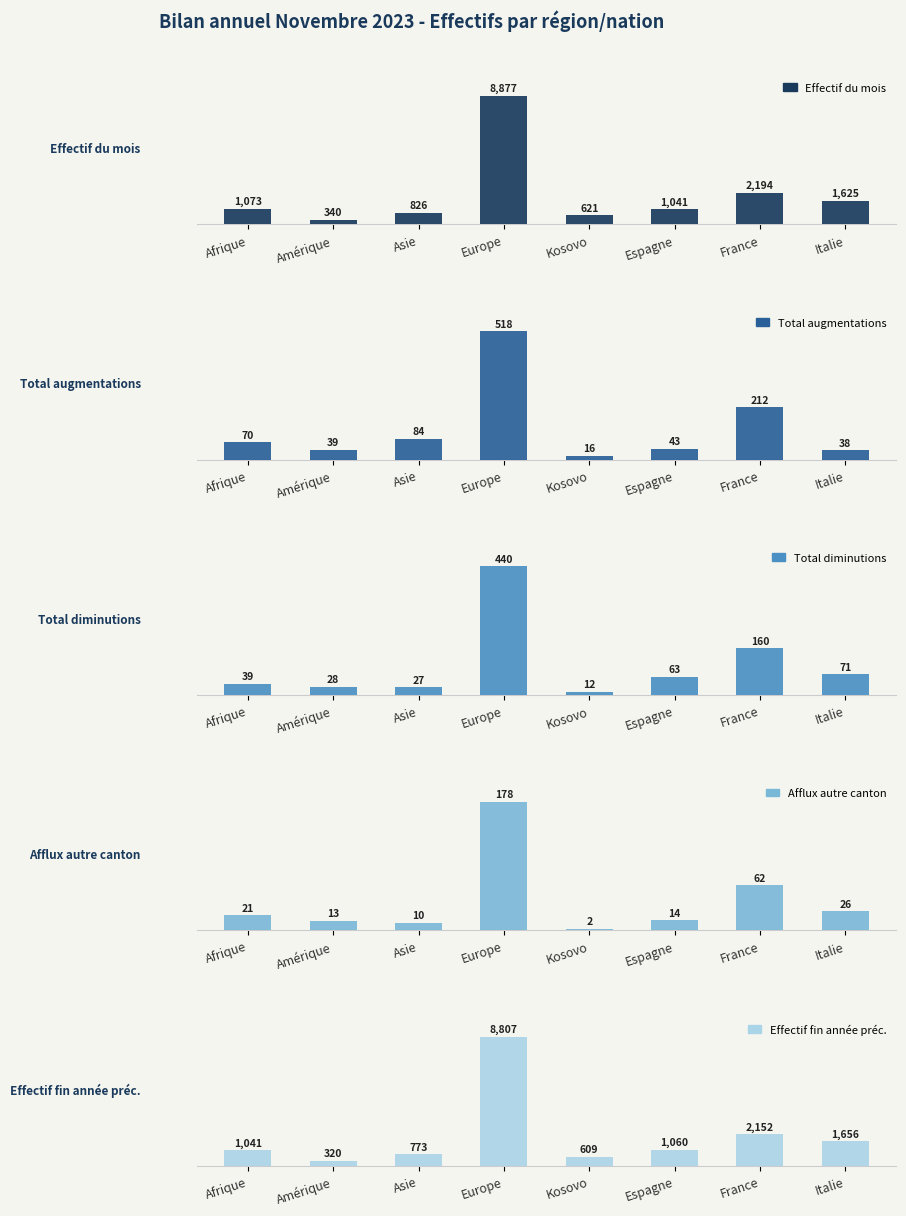

True or false: Effectif fin année préc. has a value of 366 at Espagne.

False